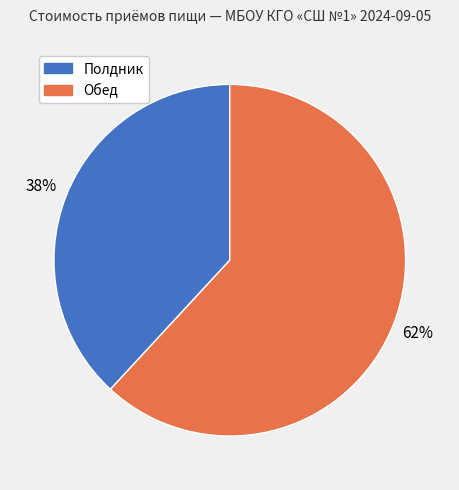

Is there a majority slice in this chart?

Yes